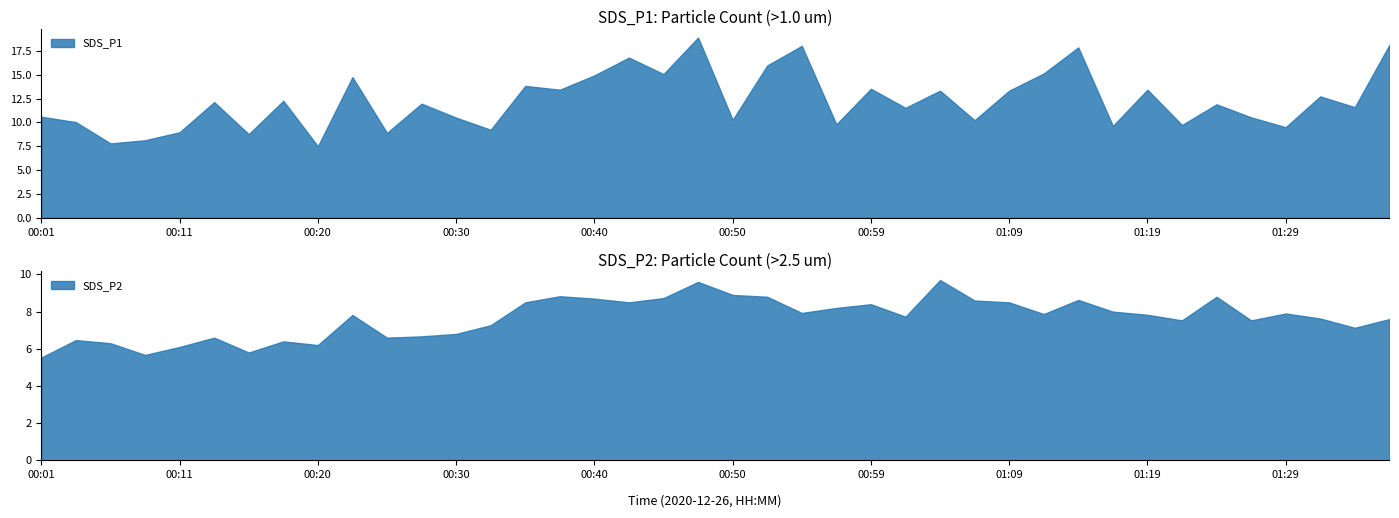

Which category has the highest value across all series?

00:47